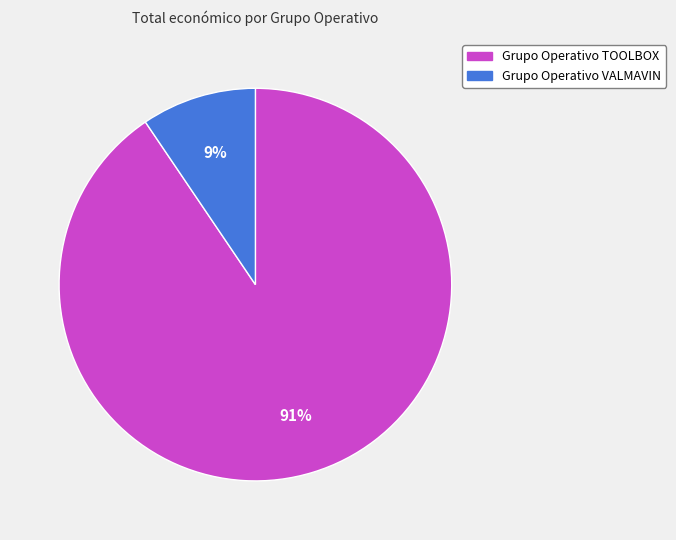

True or false: Grupo Operativo TOOLBOX accounts for 91% of the total.

True